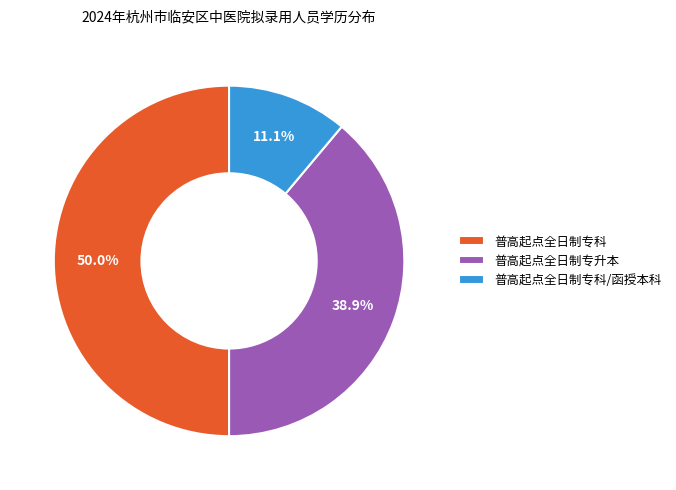

Rank the categories by value from lowest to highest.

普高起点全日制专科/函授本科, 普高起点全日制专升本, 普高起点全日制专科